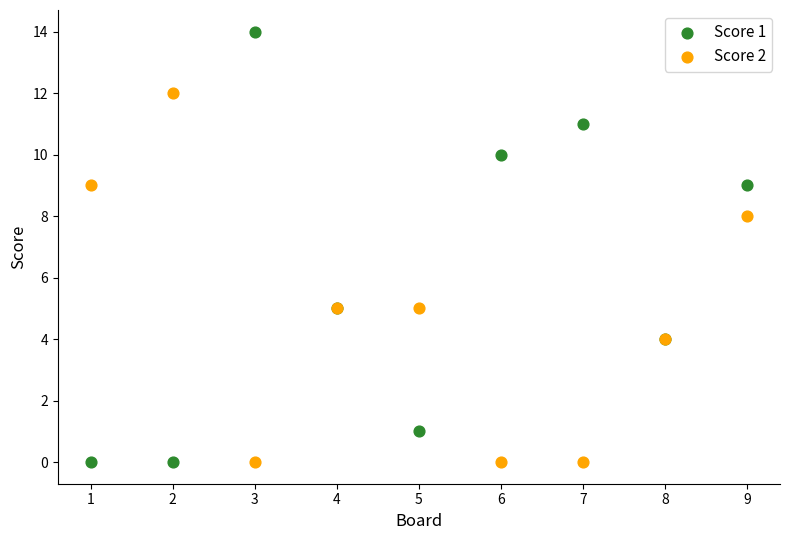

Which series reaches the maximum Y coordinate?

Score 1